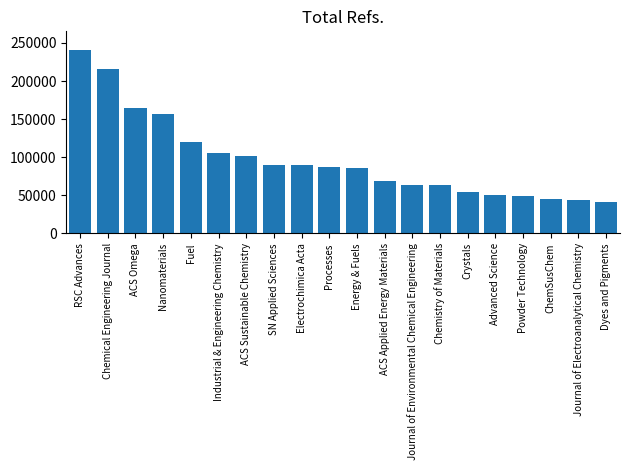

What is the change in value from ACS Sustainable Chemistry to Chemistry of Materials?

-37479